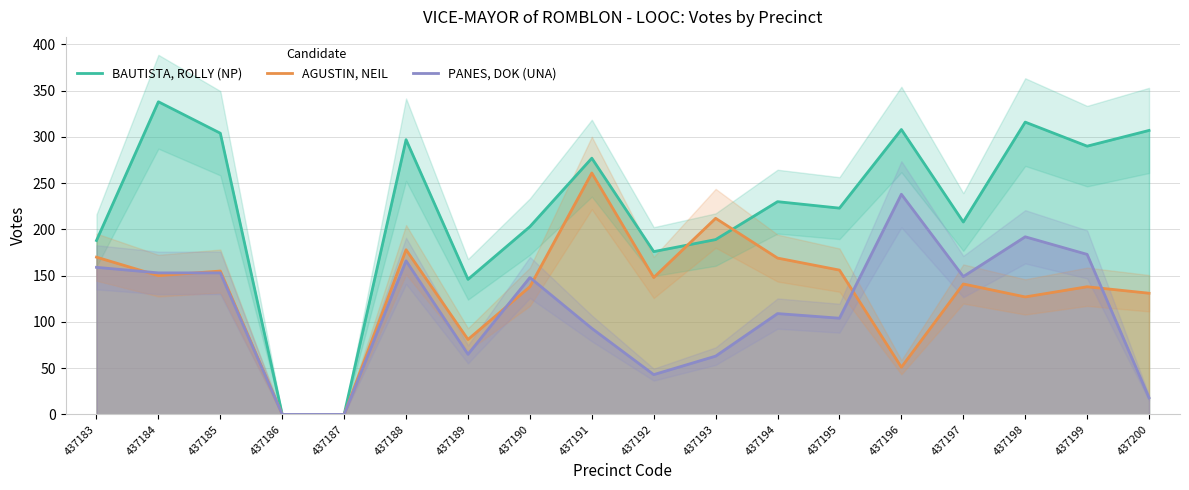

Reading left to right, transcribe all the data shown in this chart.

BAUTISTA, ROLLY (NP): 188	338	304	0	0	297	146	203	277	176	189	230	223	308	208	316	290	307
AGUSTIN, NEIL: 170	150	155	0	0	178	81	138	261	148	212	169	156	51	141	127	138	131
PANES, DOK (UNA): 159	153	153	0	0	166	65	148	93	43	63	109	104	238	149	192	173	18